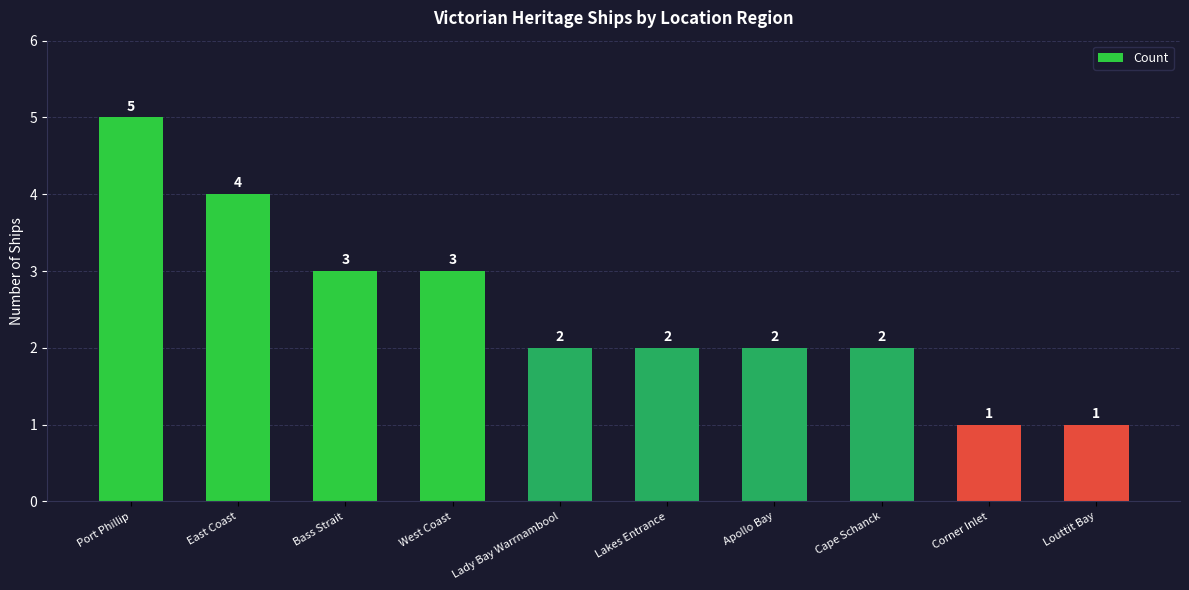

What is the sum of all values?

25